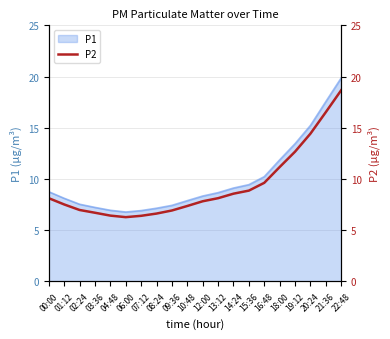

What is the minimum value shown in the chart?

6.3